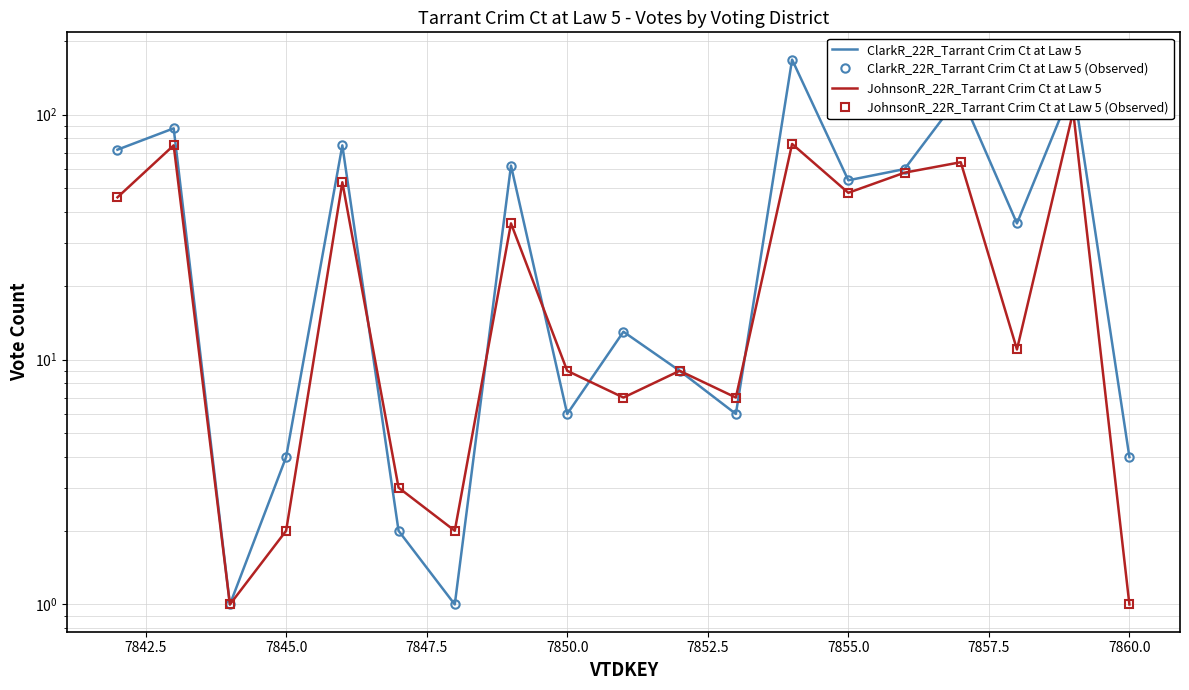

What are all the series names shown in the legend?

ClarkR_22R_Tarrant Crim Ct at Law 5, ClarkR_22R_Tarrant Crim Ct at Law 5 (Observed), JohnsonR_22R_Tarrant Crim Ct at Law 5, JohnsonR_22R_Tarrant Crim Ct at Law 5 (Observed)